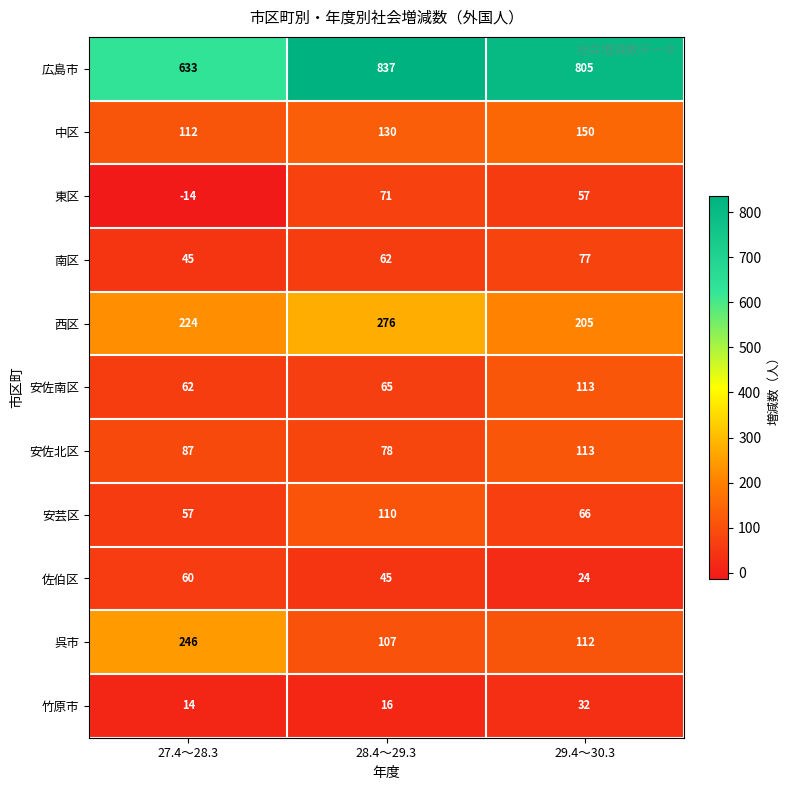

True or false: 呉市 has a value of 144 at 28.4～29.3.

False